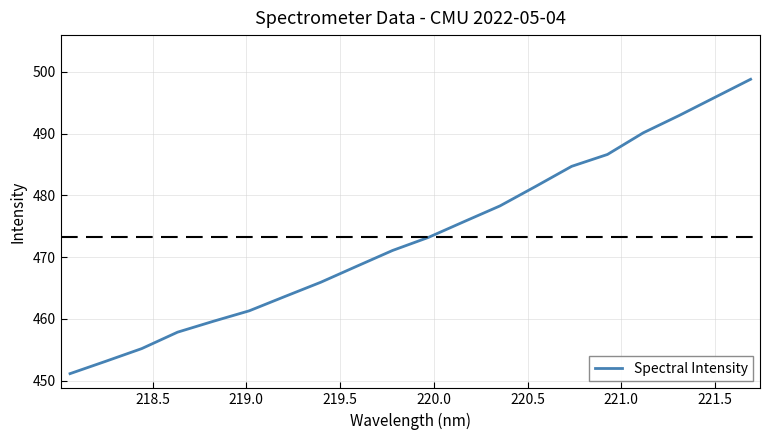

What is the maximum value shown in the chart?

498.8